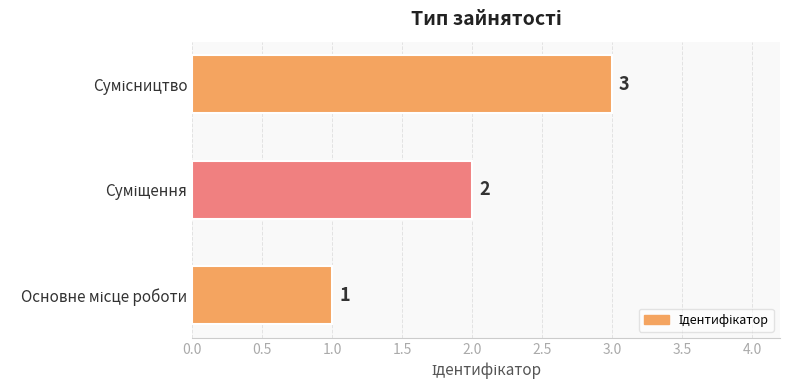

What is the sum of all values?

6